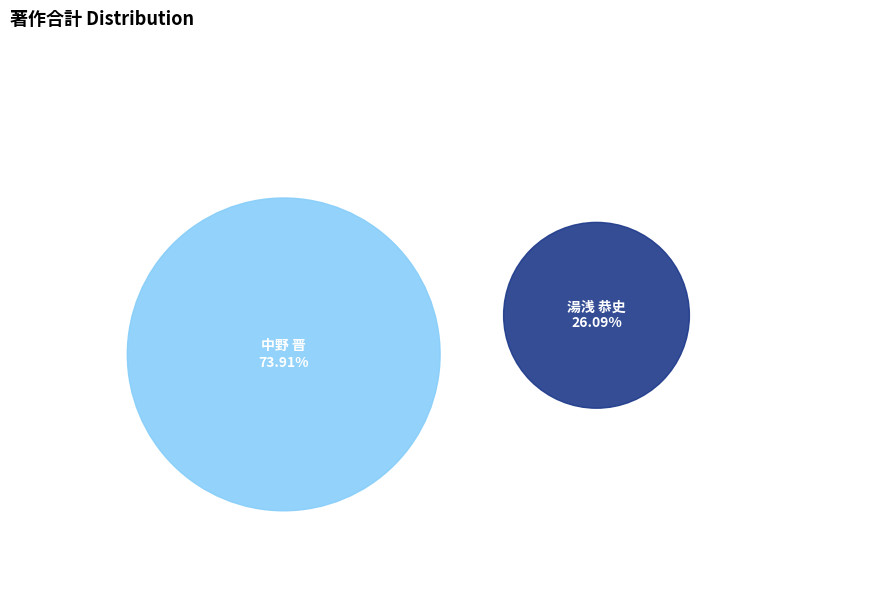

The 湯浅 恭史 slice represents 36% of the pie. True or false?

False